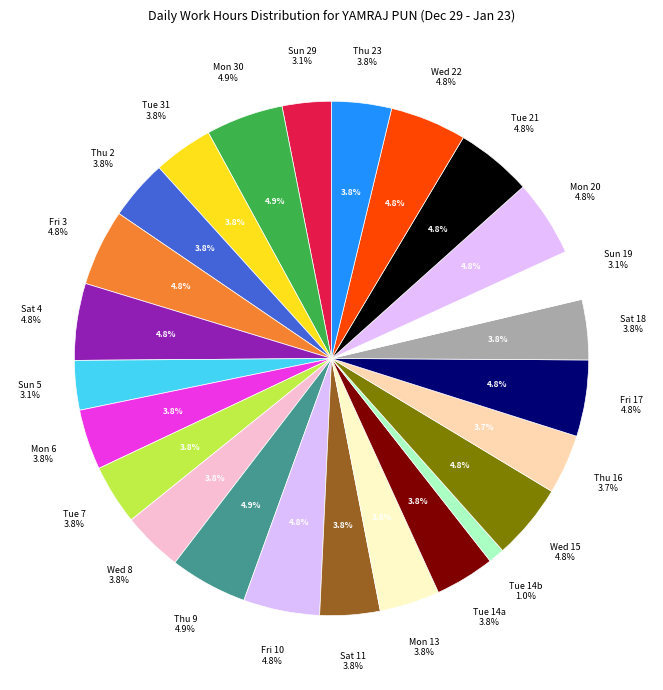

The Thu (11.06) slice represents 16% of the pie. True or false?

False